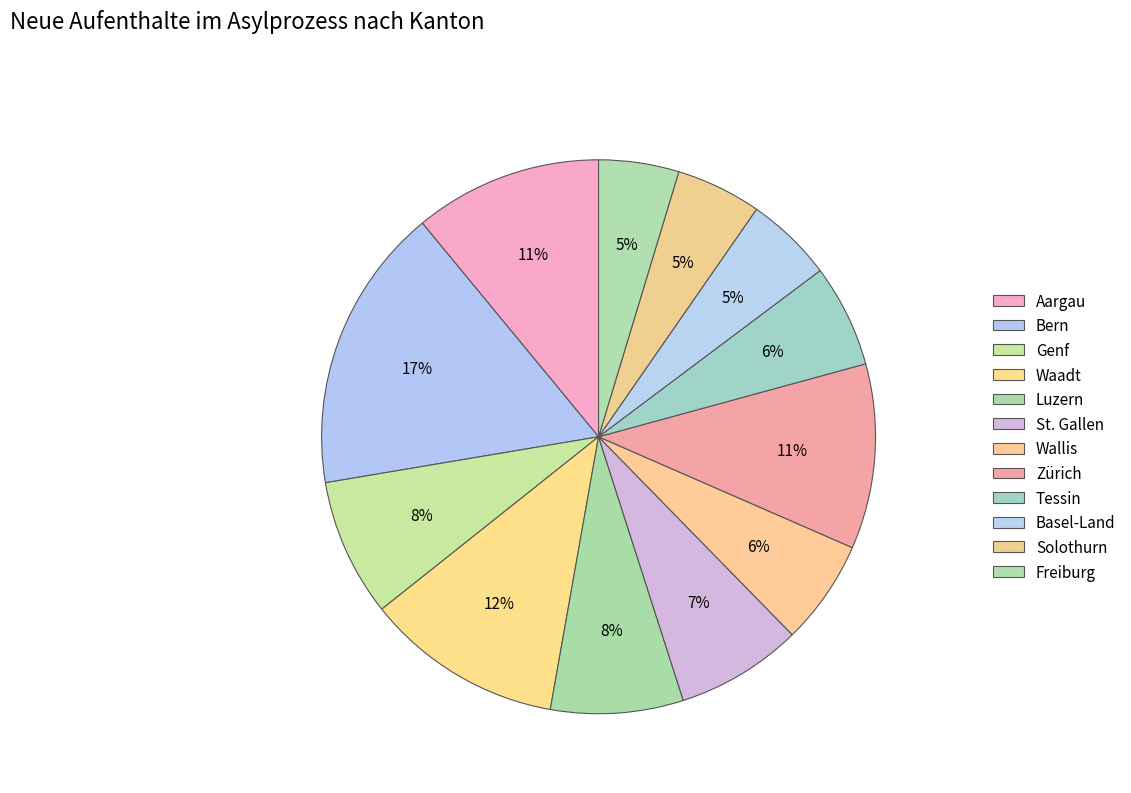

To the nearest percent, what is the combined percentage of St. Gallen and Luzern?

15%